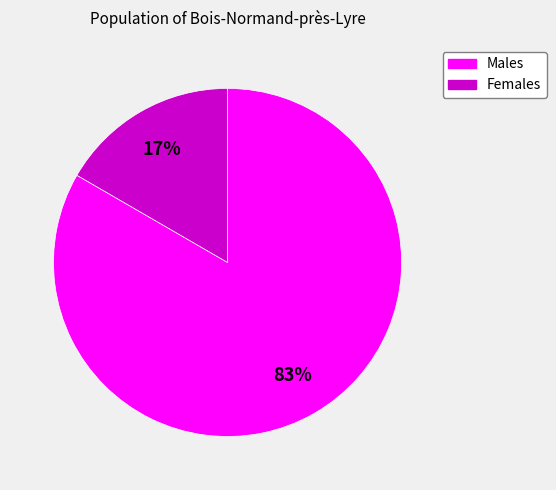

To the nearest percent, what is the average slice percentage?

50%